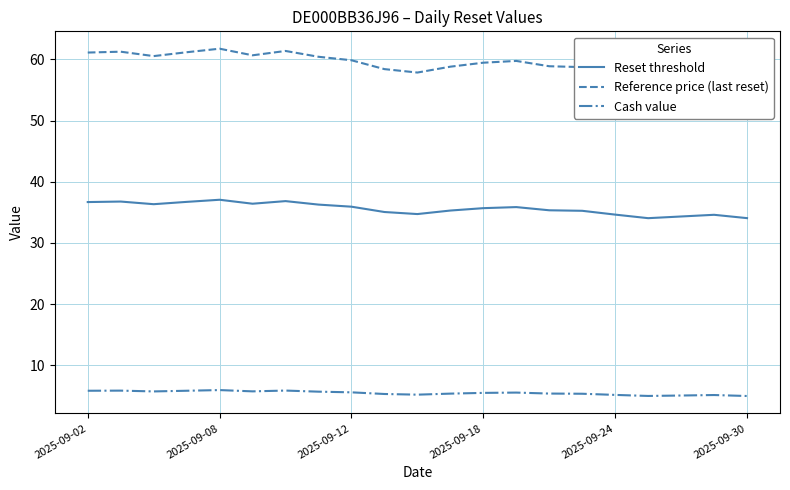

What is the maximum value for Reset threshold?

37.1